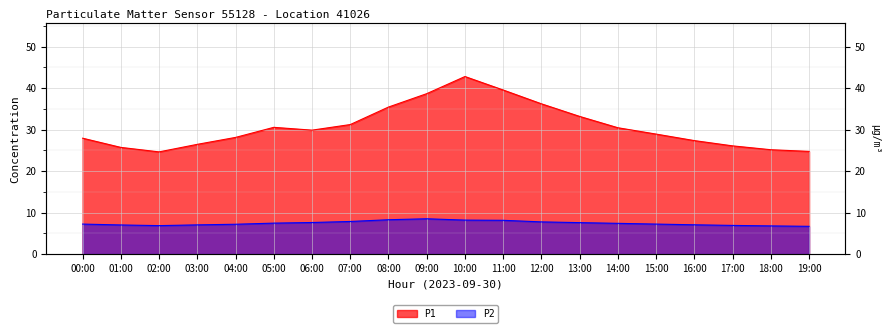

True or false: P2 has more than 1 interior local peaks.

False